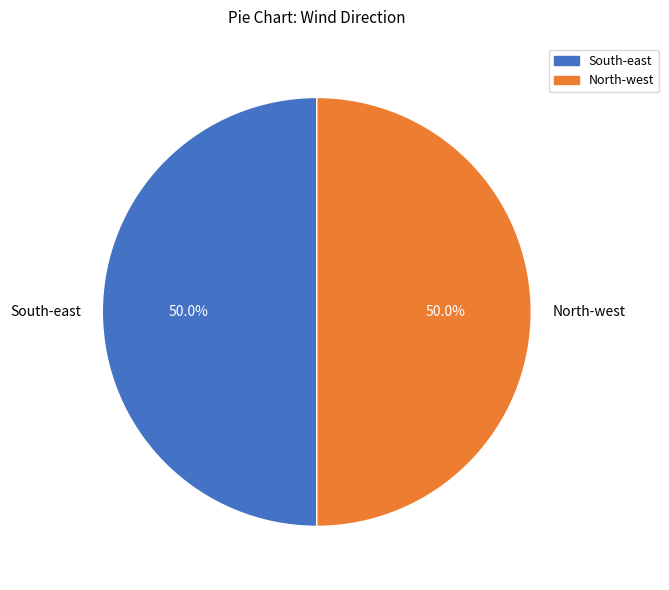

To the nearest percent, what is the average slice percentage?

50%